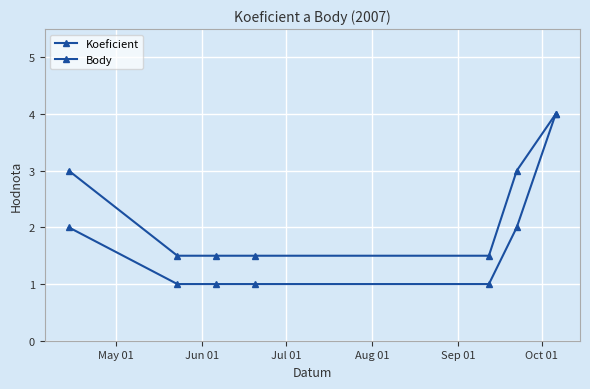

What is the minimum value for Koeficient?

1.0